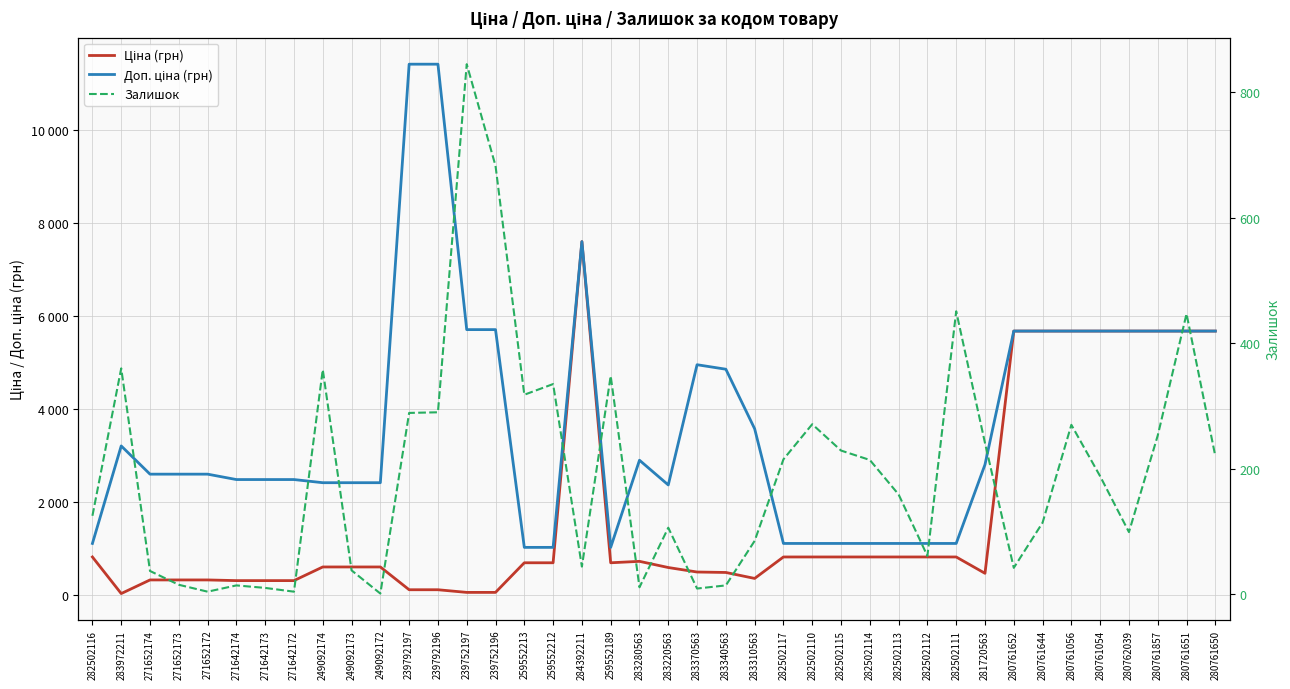

Does the chart have visible grid lines?

Yes